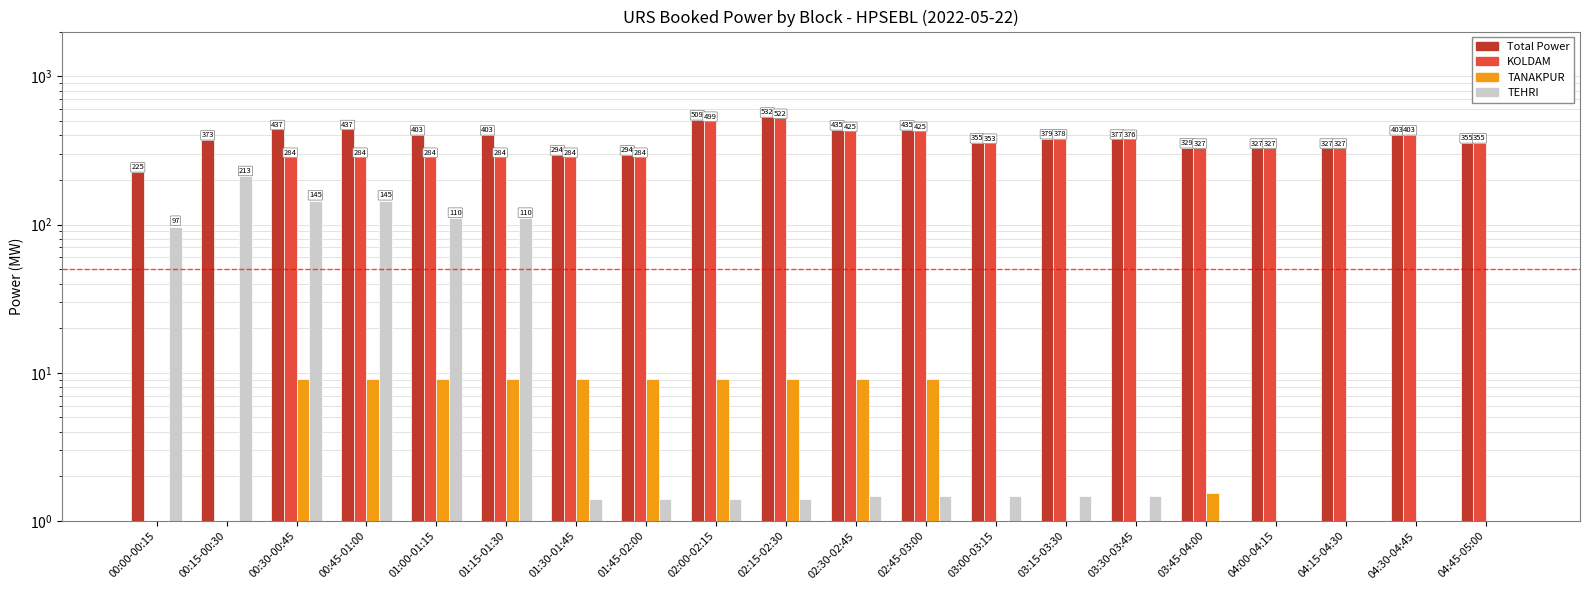

Rank the categories by KOLDAM value from lowest to highest.

00:00-00:15, 00:15-00:30, 00:30-00:45, 00:45-01:00, 01:00-01:15, 01:15-01:30, 01:30-01:45, 01:45-02:00, 03:45-04:00, 04:00-04:15, 04:15-04:30, 03:00-03:15, 04:45-05:00, 03:30-03:45, 03:15-03:30, 04:30-04:45, 02:30-02:45, 02:45-03:00, 02:00-02:15, 02:15-02:30